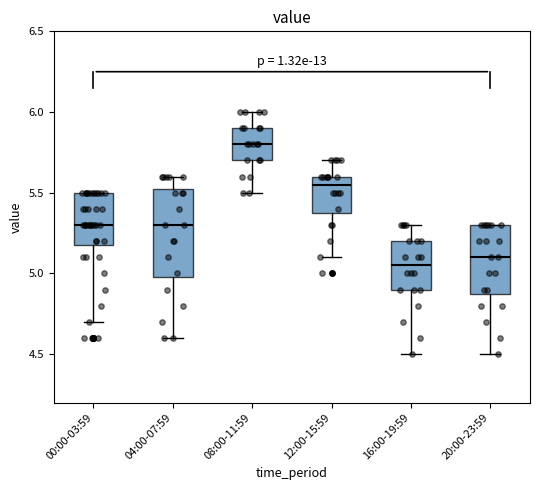

Comparing the boxes themselves (not the whiskers), which one is the tallest?

04:00-07:59